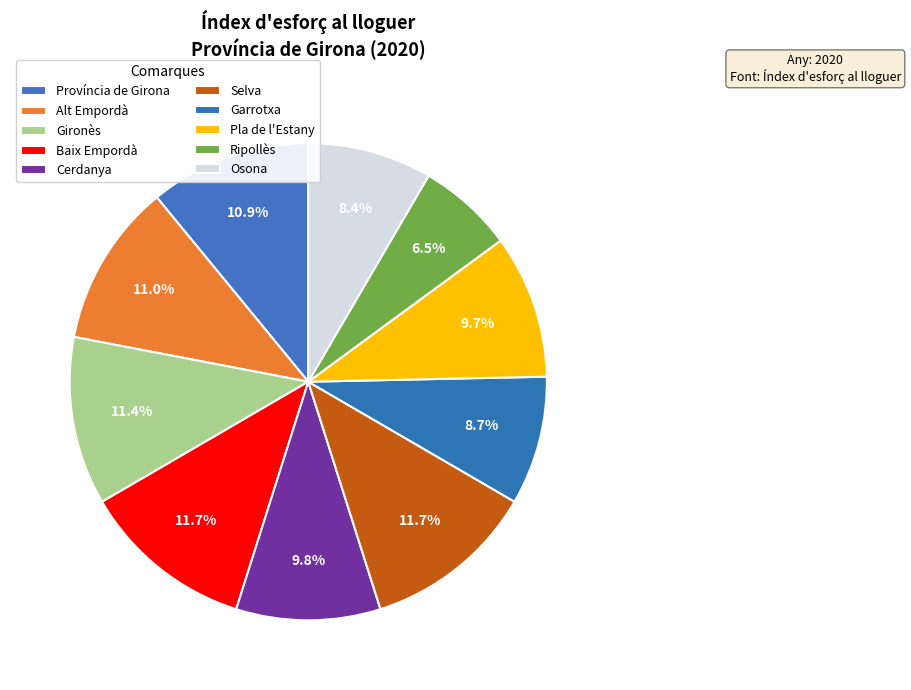

Is Baix Empordà the majority of the pie?

No